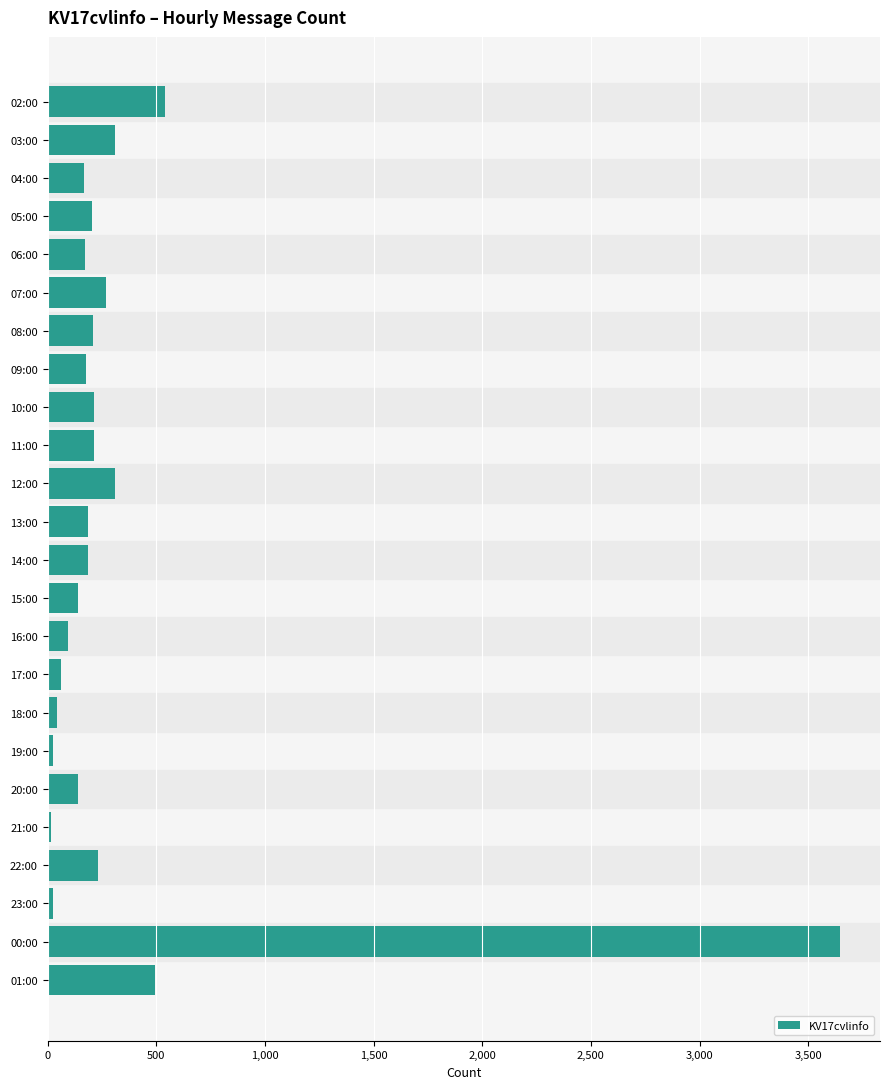

What is the minimum value shown in the chart?

15